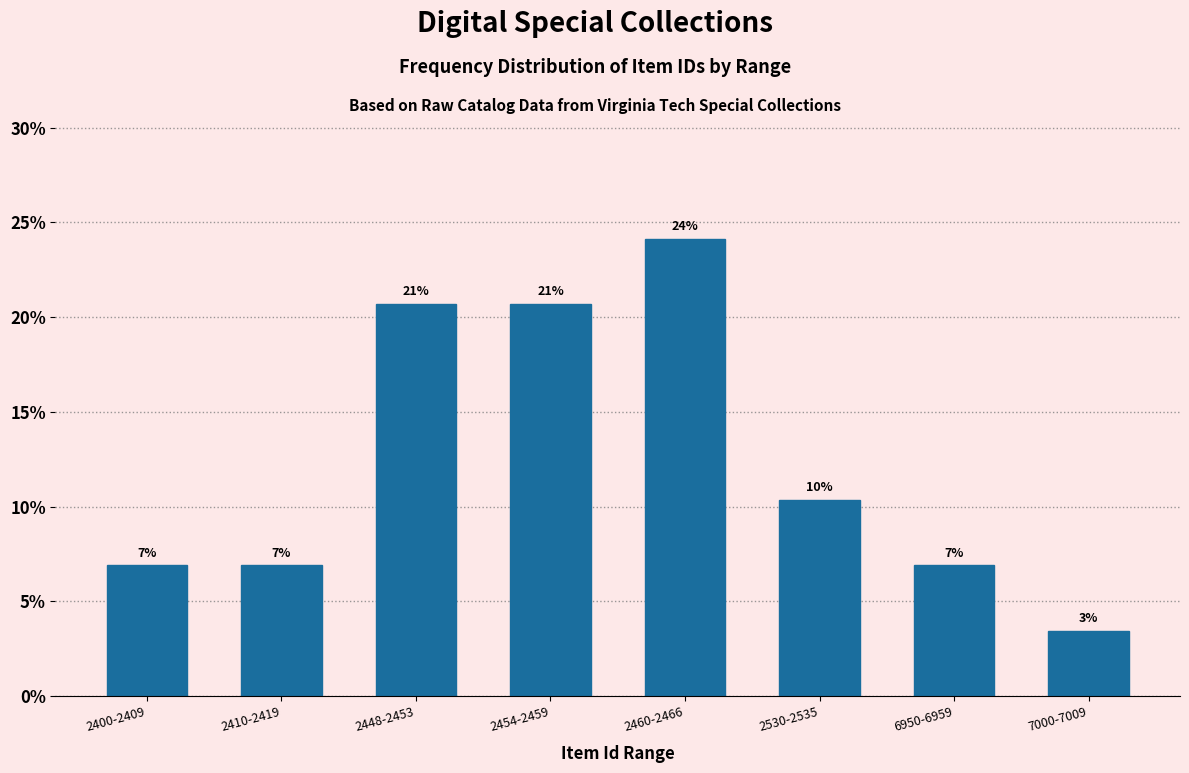

Are the bars horizontal?

No